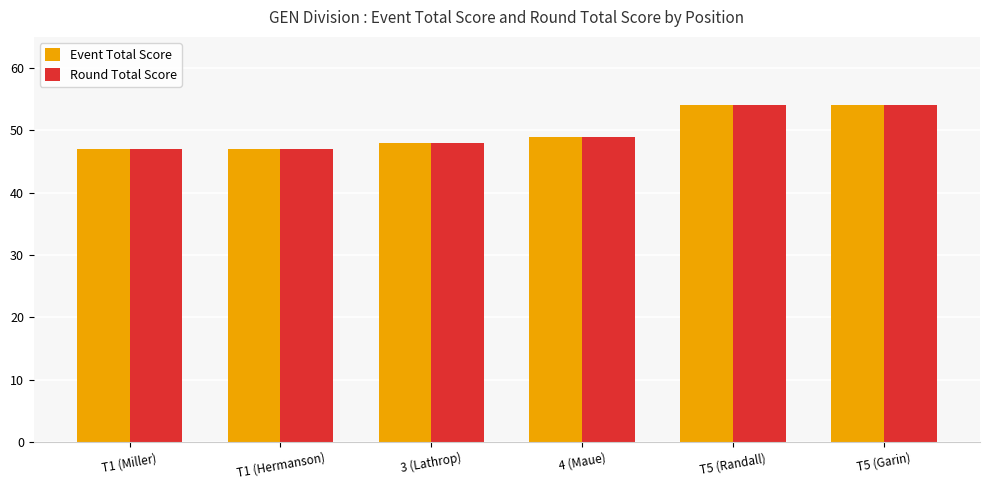

The value of Round Total Score at T5 (Randall) is 54. True or false?

True